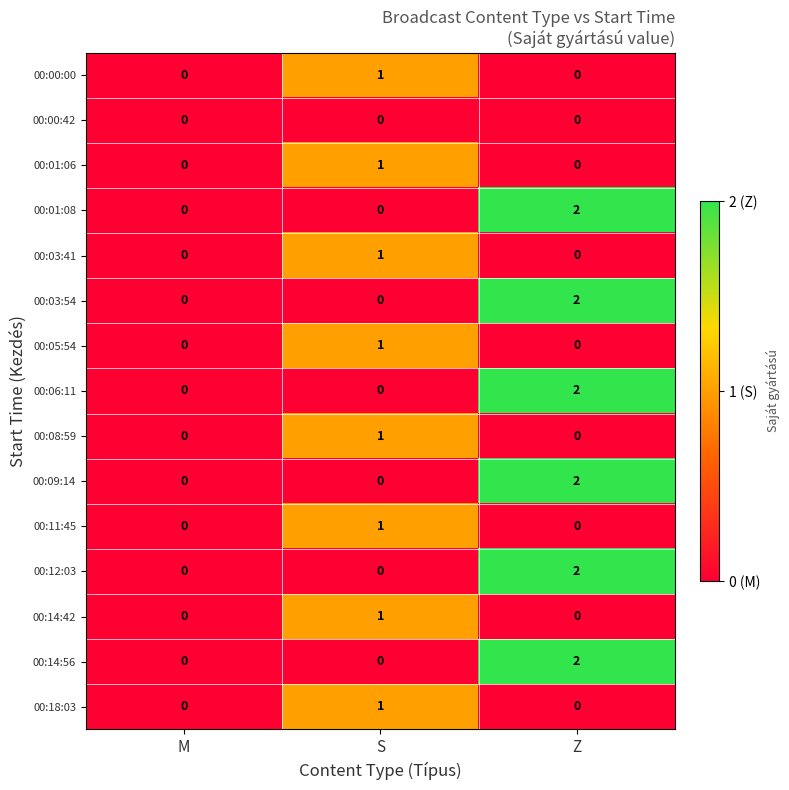

True or false: 00:03:41 has a value of 1 at M.

False